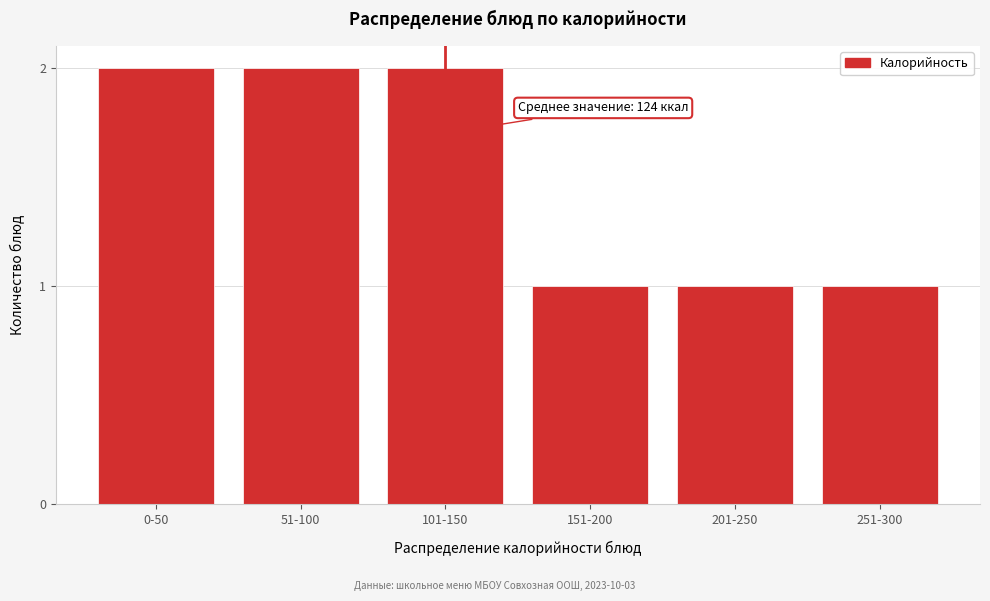

Reading left to right, extract all data points from this chart.

0-50=2	51-100=2	101-150=2	151-200=1	201-250=1	251-300=1